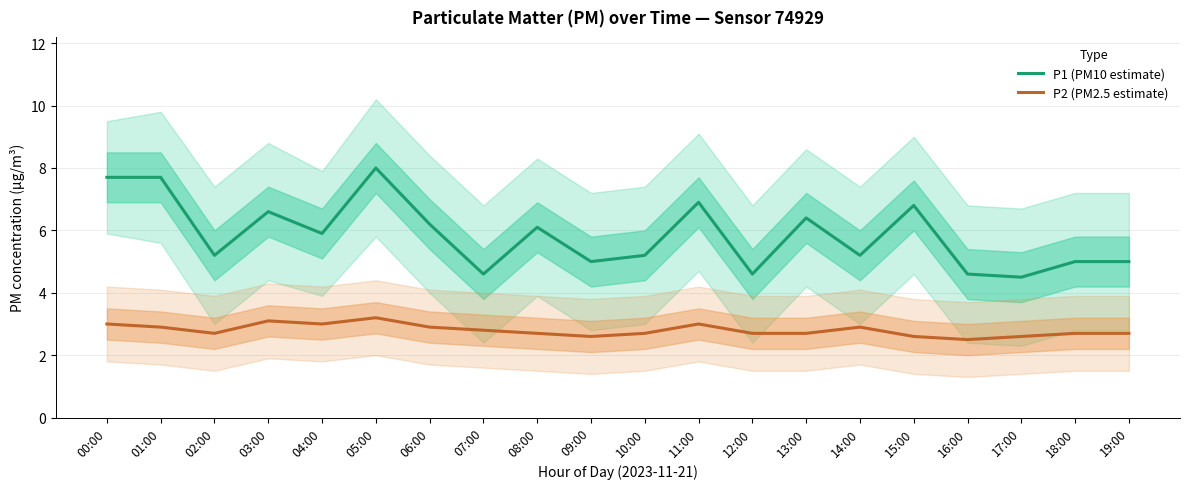

Between 15:00 and 10:00, which is larger?

15:00